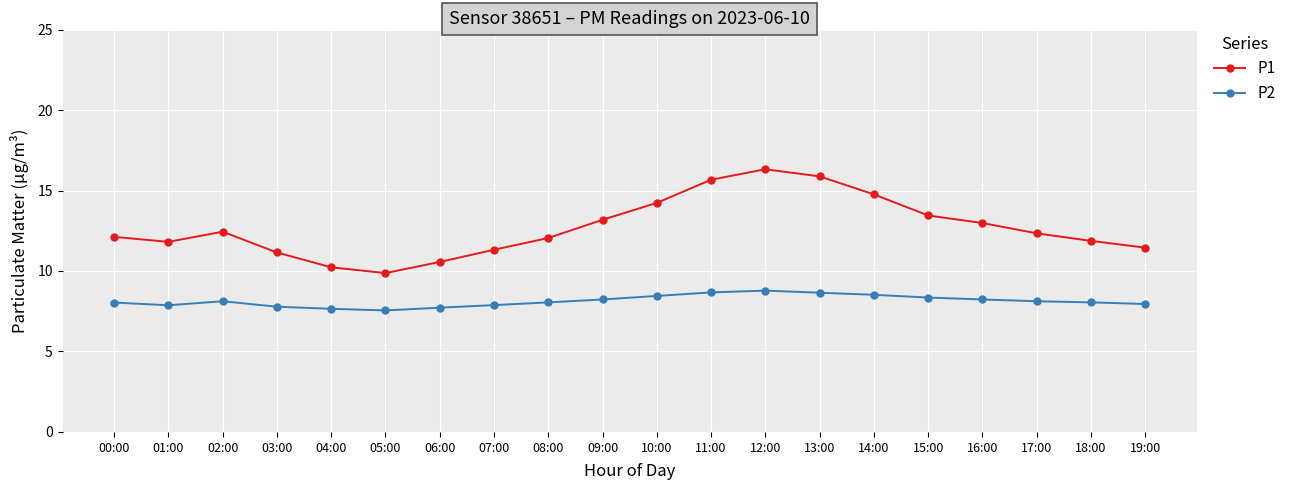

Is it true that P2 equals 5.3 at 19:00?

False